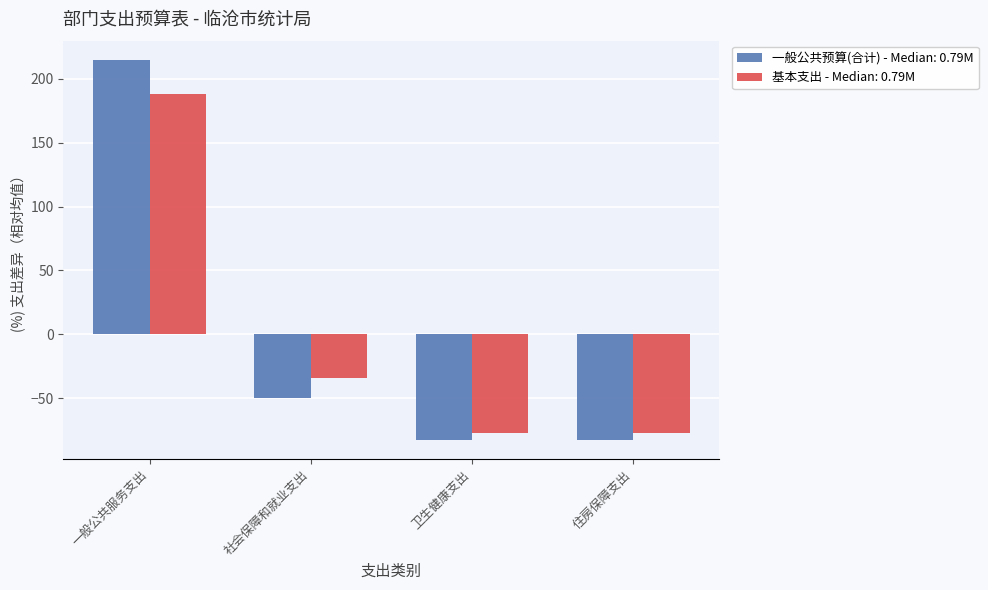

What is the difference between the 一般公共预算(合计) - Median: 0.79M values at 住房保障支出 and 社会保障和就业支出?

32.9